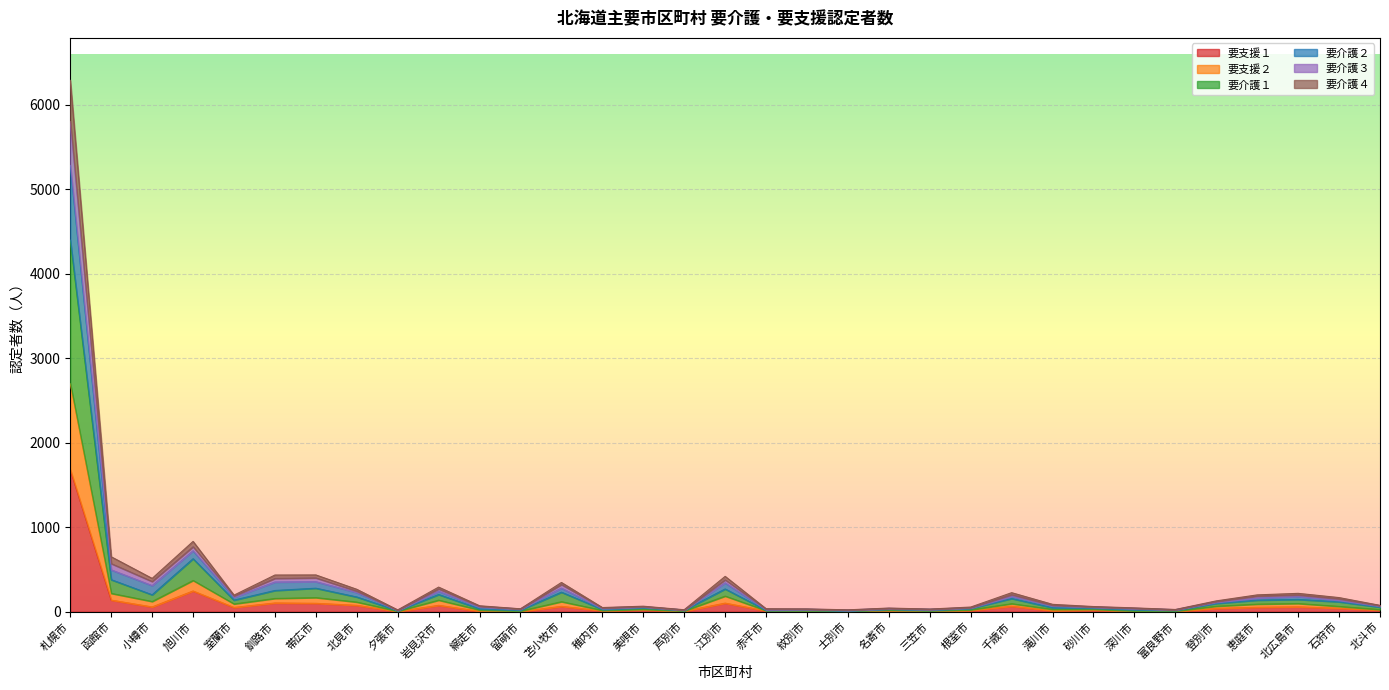

At how many categories does at least one series exceed 3643?

1